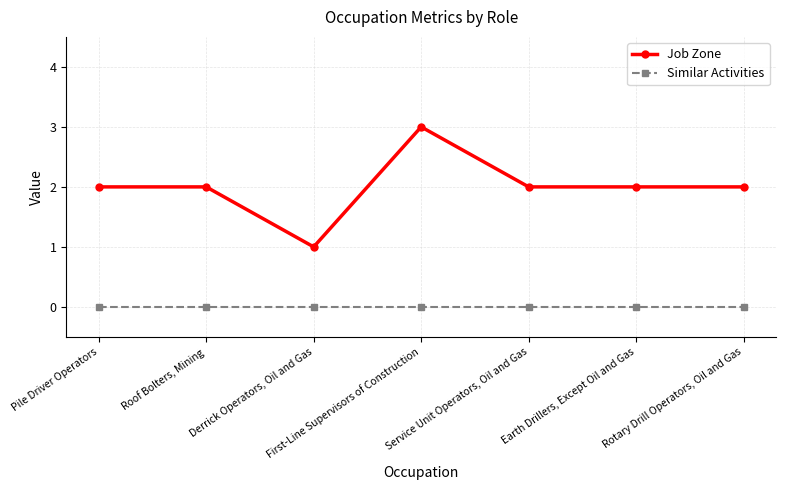

What is the difference between the maximum and minimum values in the Job Zone series?

2